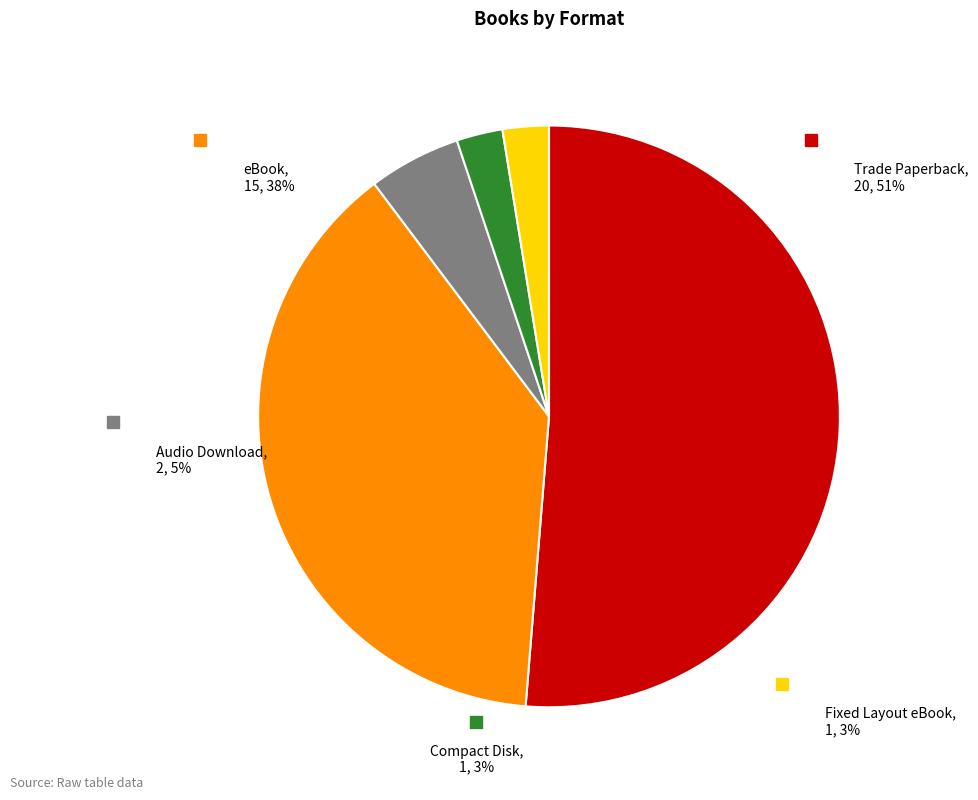

Count the number of slices in the pie.

5